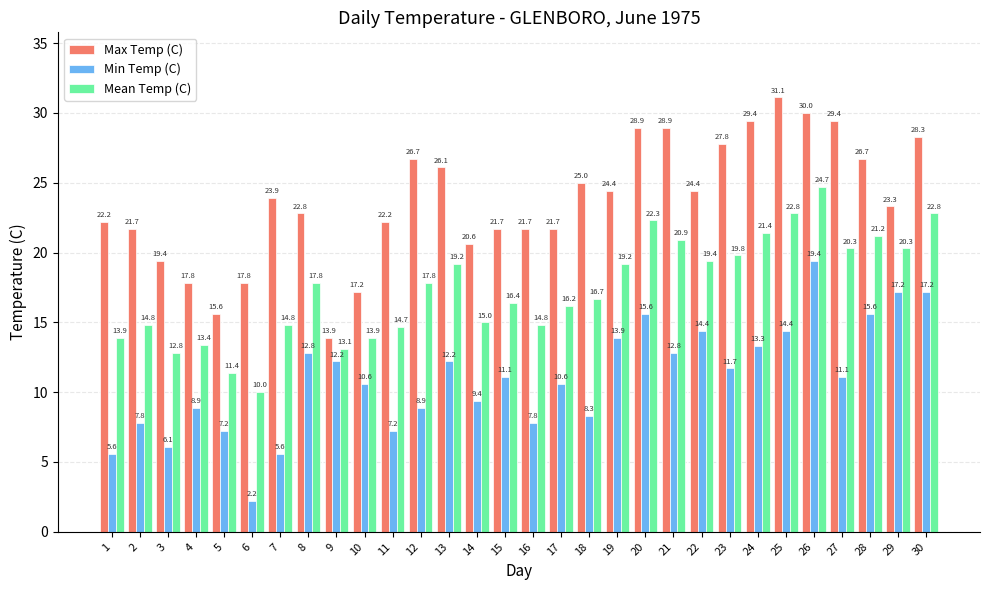

Rank the series by their maximum value, from lowest to highest.

Min Temp (C), Mean Temp (C), Max Temp (C)